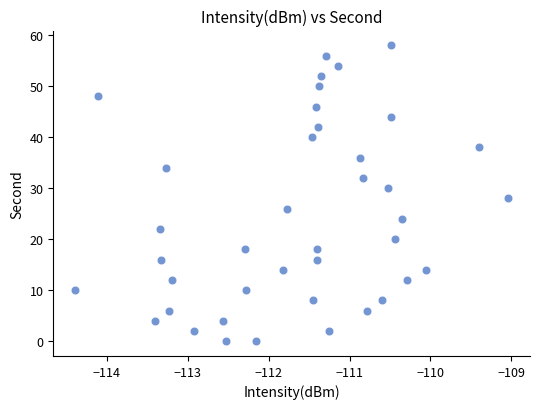

What is the range of Y values (max minus min)?

58